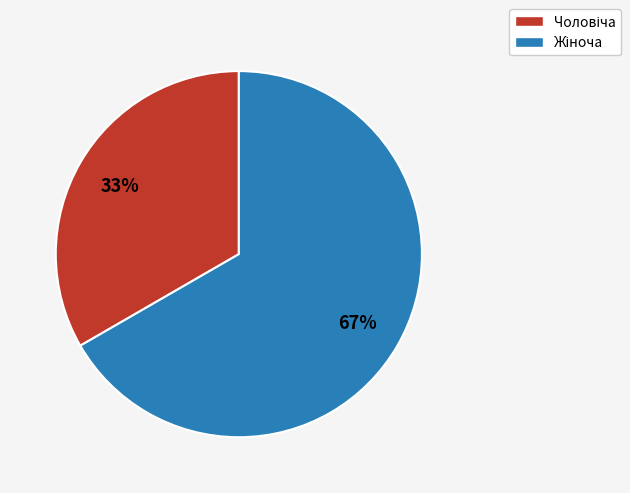

Does any single category account for the majority?

Yes